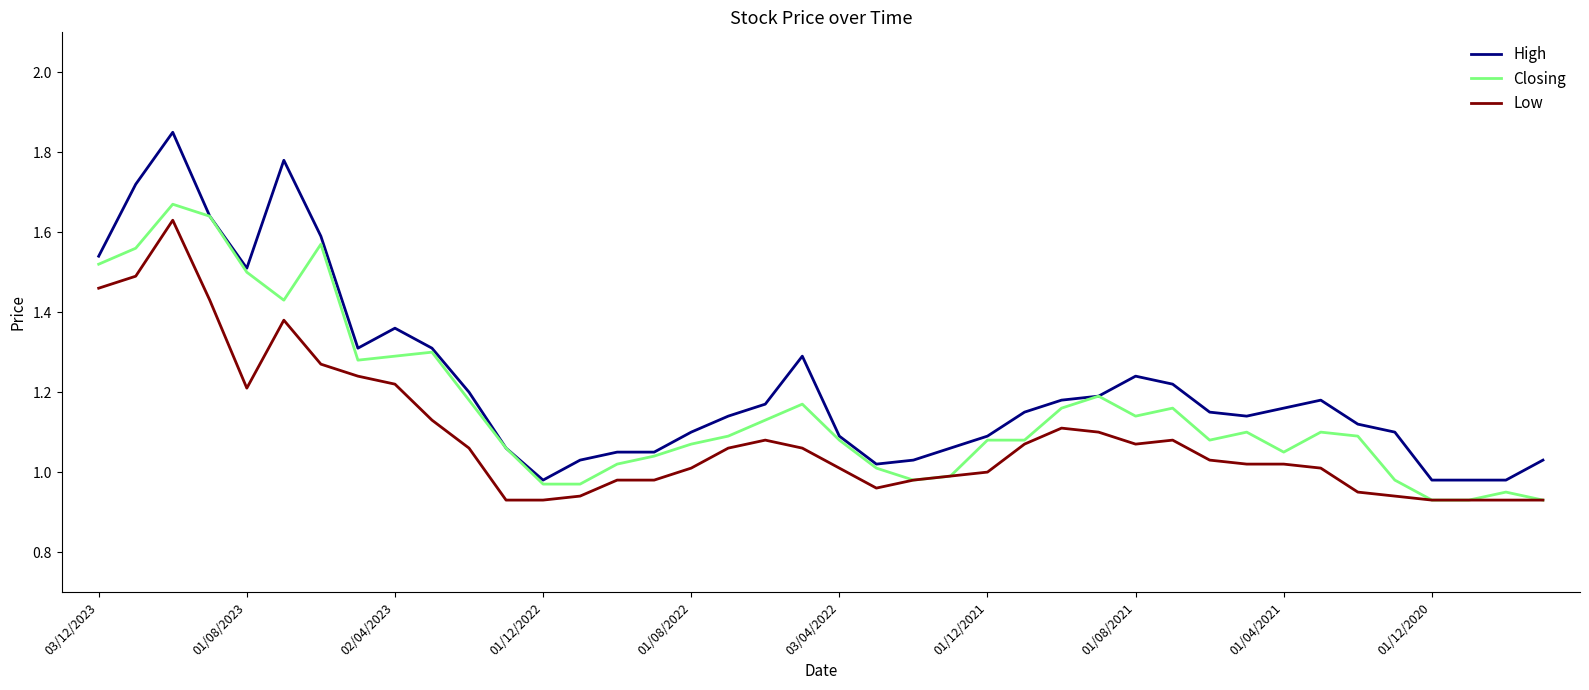

Which series has the widest spread of values?

High